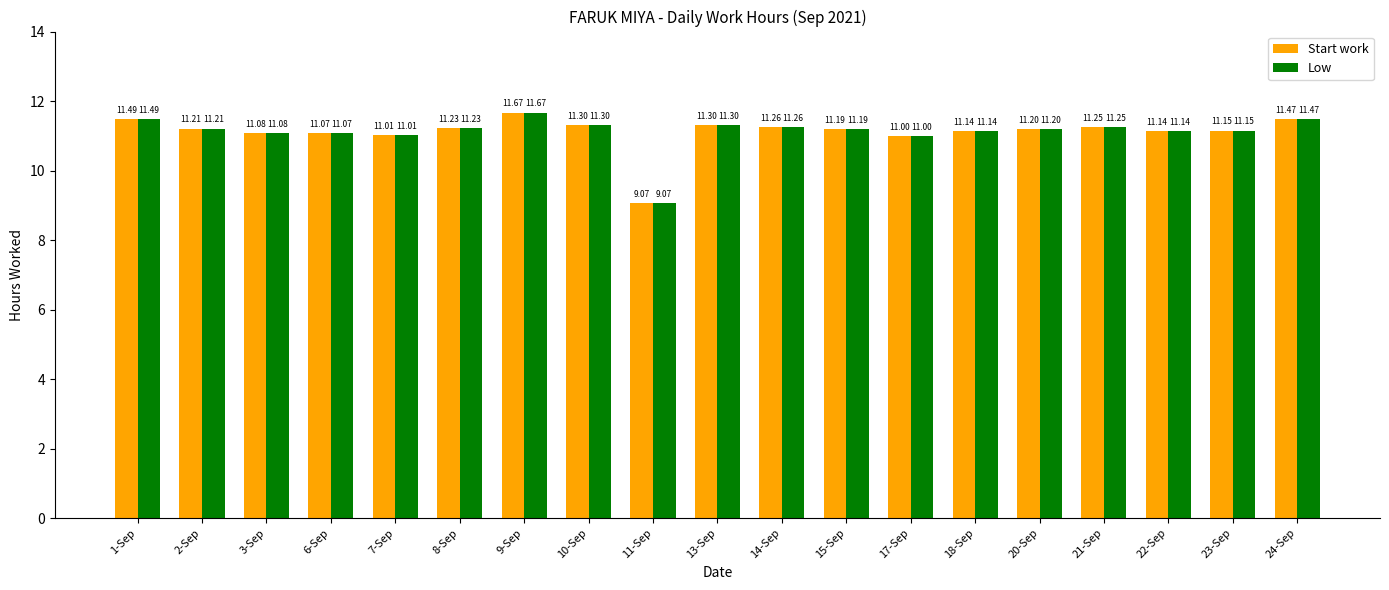

What is the difference between the maximum and minimum values in the Low series?

2.6